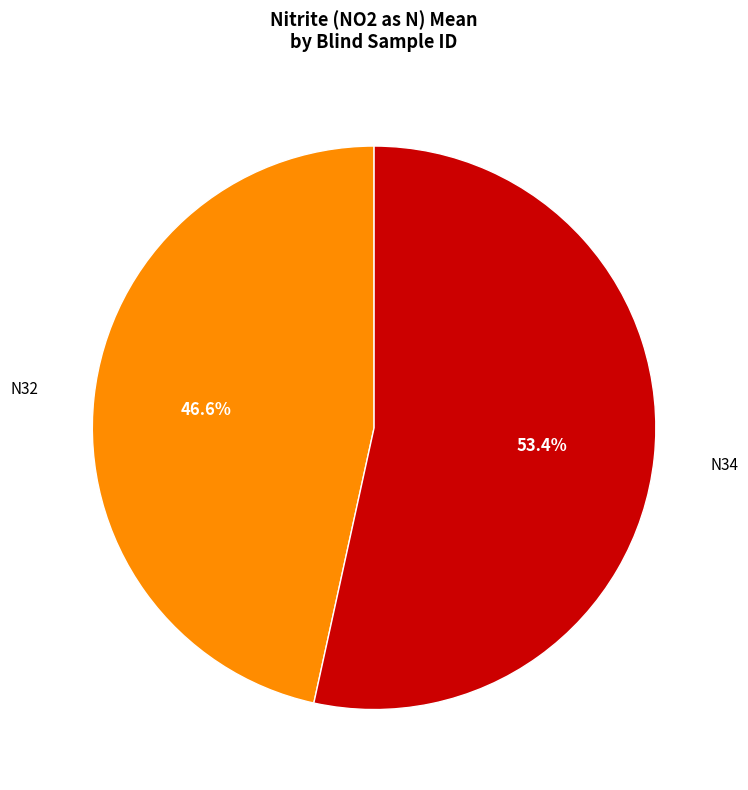

Does N34 account for over 50% of the chart?

Yes